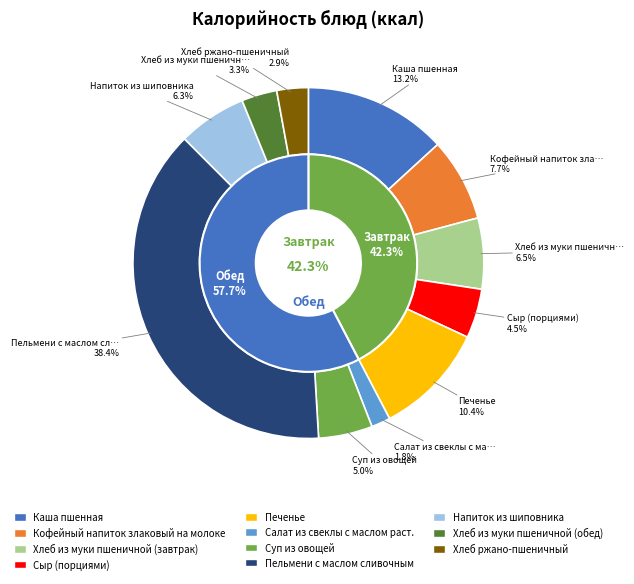

To the nearest percent, what is the combined percentage of Кофейный напиток злаковый на молоке and Напиток из шиповника?

14%